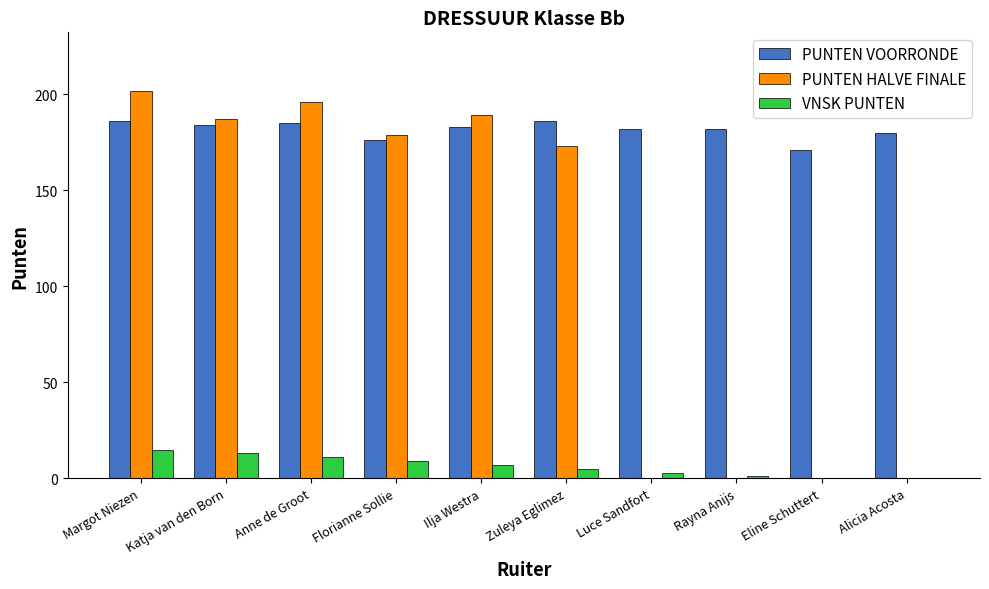

Are the bars grouped side by side (vs. stacked)?

Yes